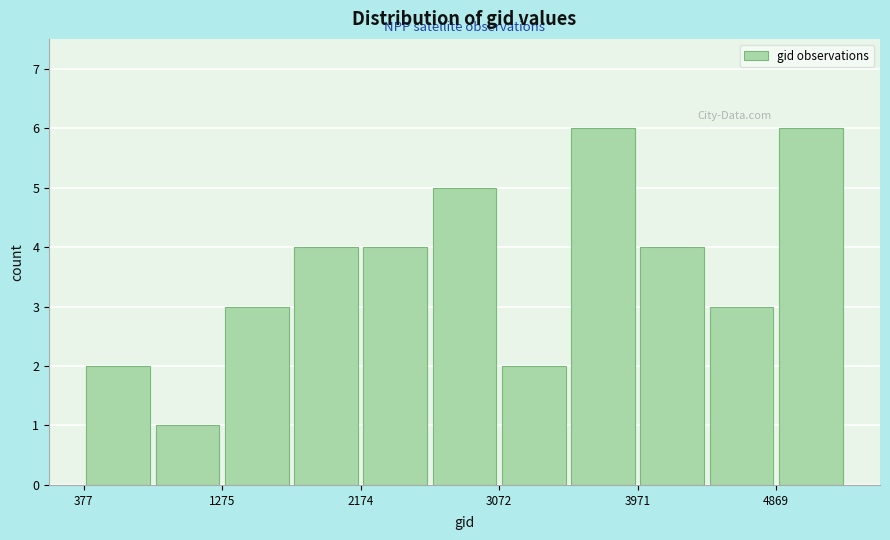

Reading left to right, list every bar in this chart as the range it spans on the x-axis followed by its height. Neither the bar edges nor the heights are printed on the chart, so give them approximately, as read against the axes.

400 to 800: 2
800 to 1300: 1
1300 to 1700: 3
1700 to 2200: 4
2200 to 2600: 4
2600 to 3100: 5
3100 to 3500: 2
3500 to 4000: 6
4000 to 4400: 4
4400 to 4900: 3
4900 to 5300: 6